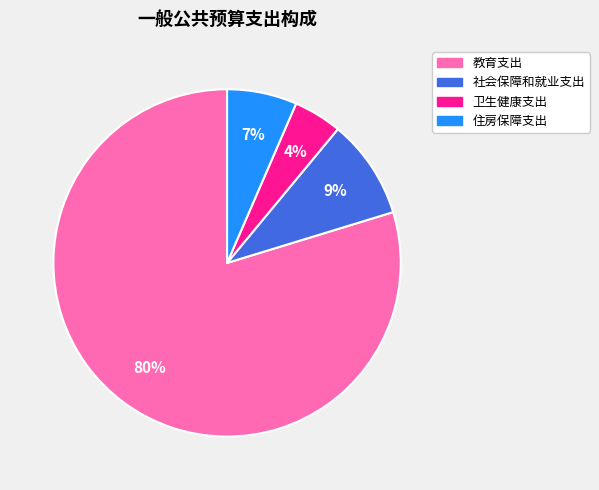

To the nearest percent, what percentage of the pie is 社会保障和就业支出?

9%